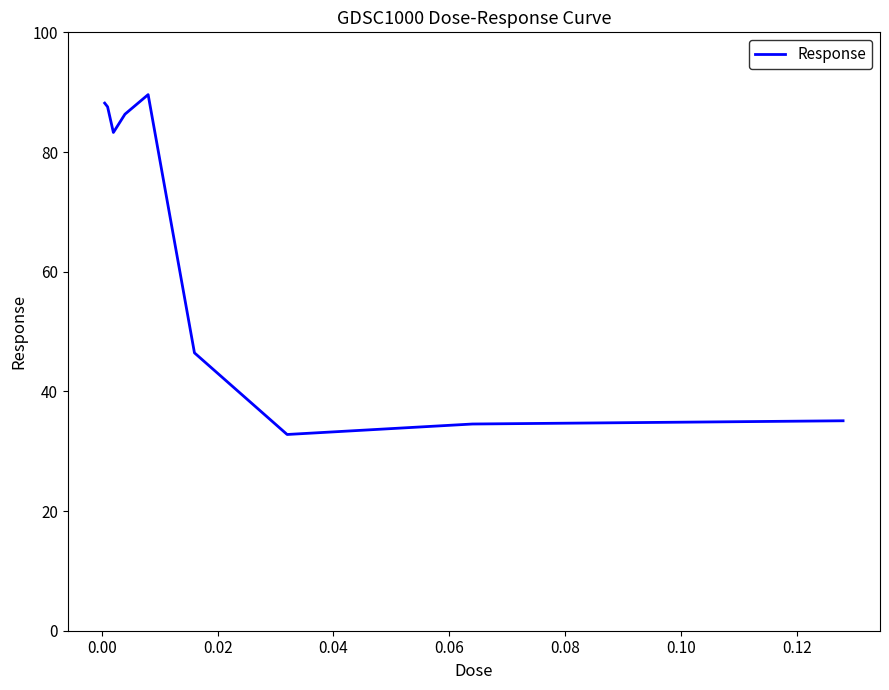

What is the maximum value shown in the chart?

89.6